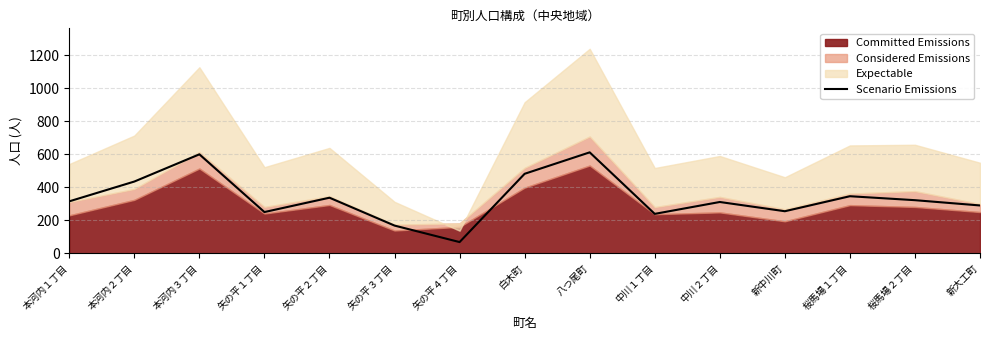

True or false: the data shows 112 at 矢の平４丁目.

False